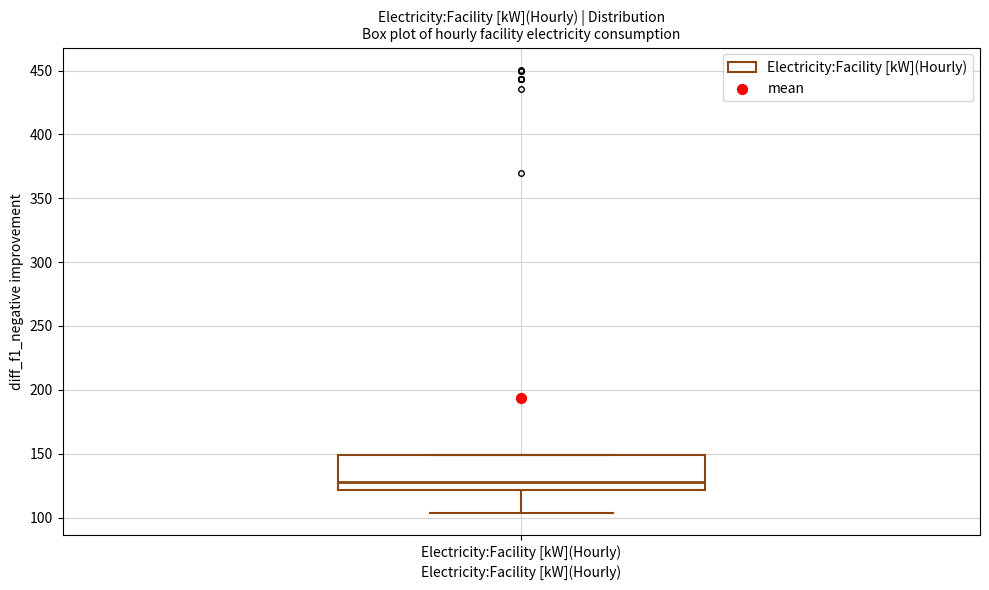

Read this box plot against the y-axis: the position of the median line, the range covered by the box, and the ends of both whiskers. The values are not printed on the chart, so give them approximately, as read against the axis.

median 130, box 120 to 150, whiskers 105 to 150